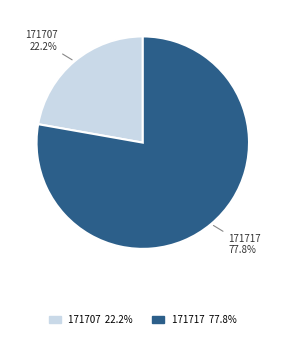

To the nearest percent, what percentage of the pie is 171707?

22%